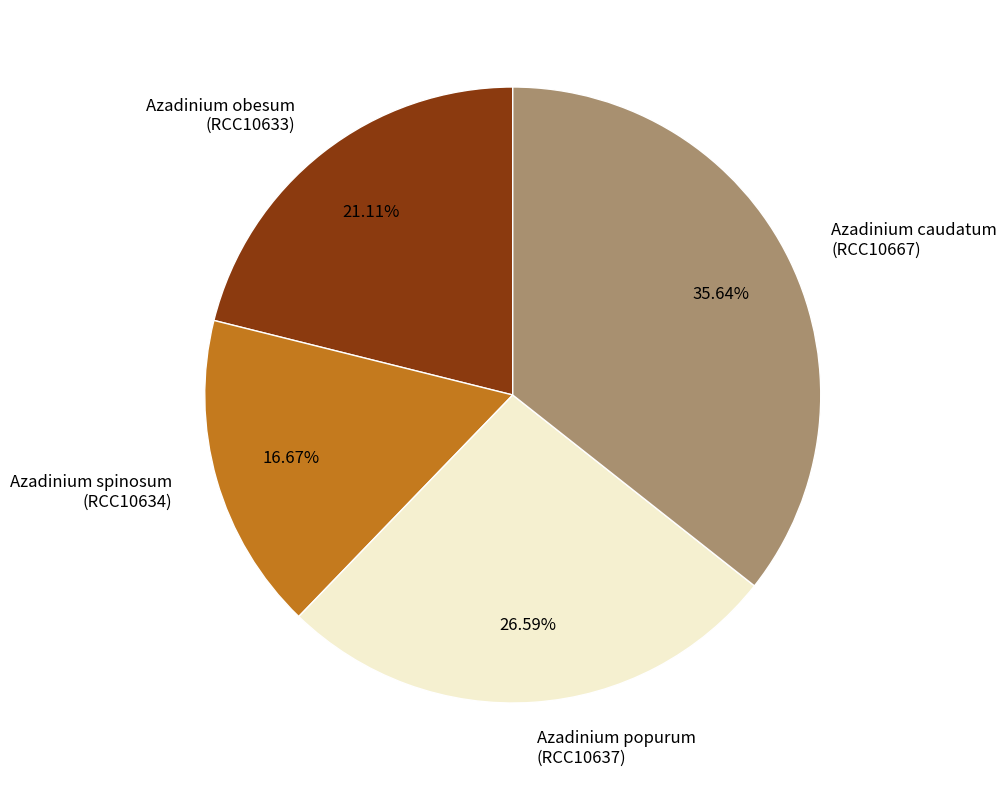

Which category has the smallest portion of the pie?

Azadinium spinosum (RCC10634)